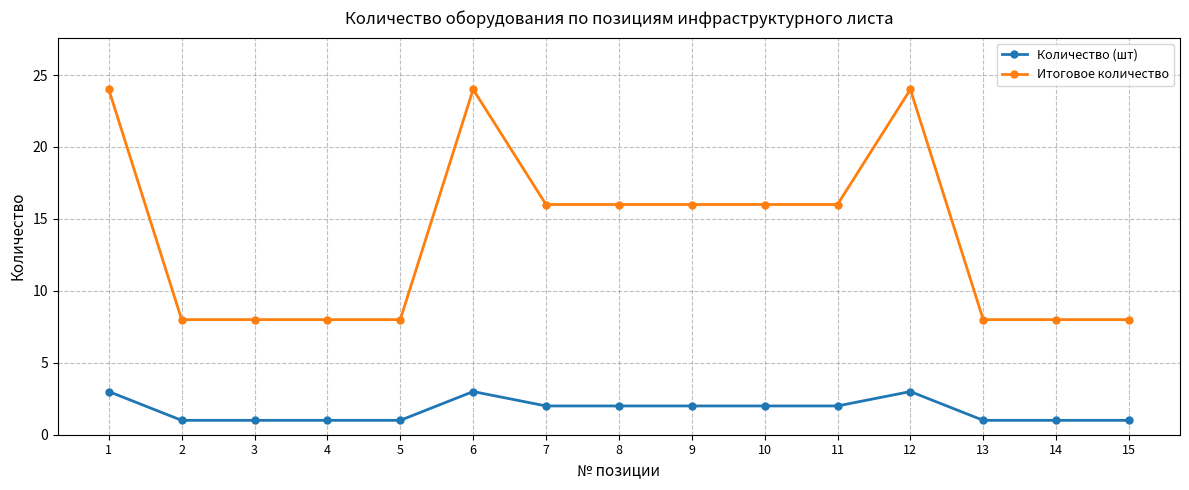

What is the difference between the Итоговое количество values at 6 and 13?

16